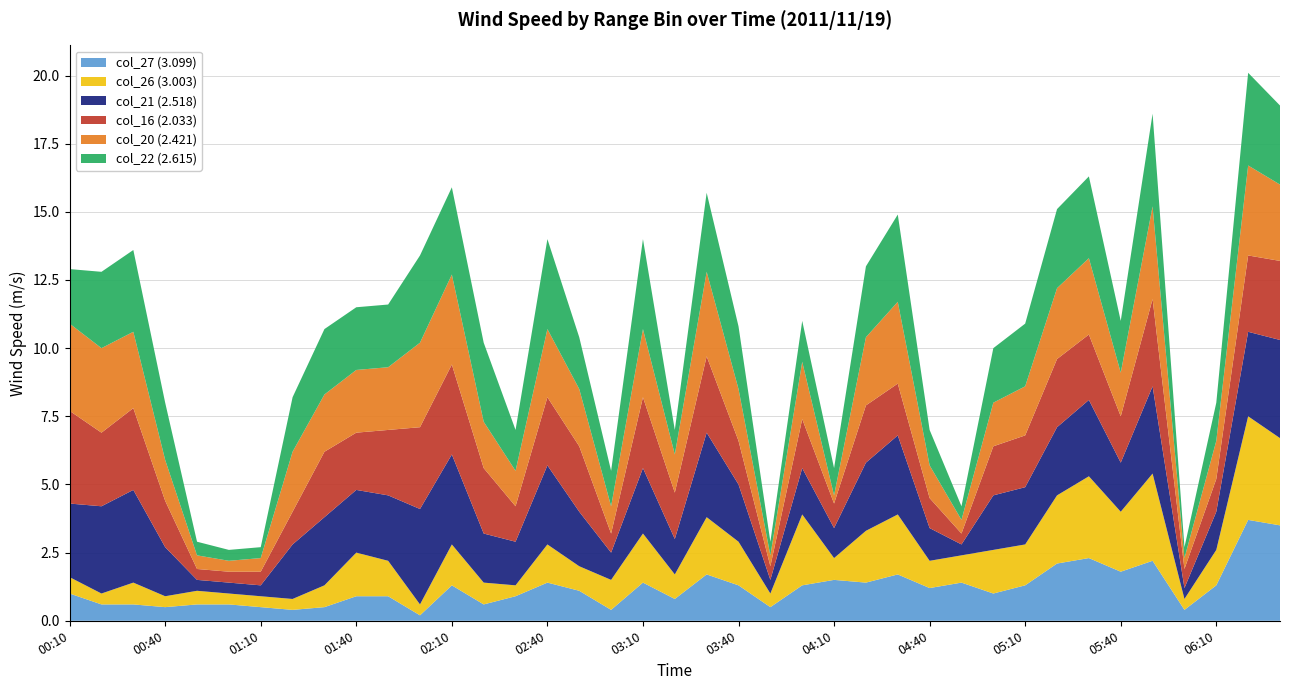

Reading left to right, transcribe all the data shown in this chart.

col_16 (2.033): 3.4	2.7	3.0	1.7	0.4	0.4	0.5	1.2	2.4	2.1	2.4	3.0	3.3	2.4	1.3	2.5	2.4	0.7	2.6	1.7	2.8	1.6	0.5	1.8	0.9	2.1	1.9	1.1	0.4	1.8	1.9	2.5	2.4	1.7	3.2	0.7	1.2	2.8	2.9
col_21 (2.518): 2.7	3.2	3.4	1.8	0.4	0.4	0.4	2.0	2.5	2.3	2.4	3.5	3.3	1.8	1.6	2.9	2.0	1.0	2.4	1.3	3.1	2.1	0.5	1.7	1.1	2.5	2.9	1.2	0.4	2.0	2.1	2.5	2.8	1.8	3.2	0.4	1.4	3.1	3.6
col_26 (3.003): 0.6	0.4	0.8	0.4	0.5	0.4	0.4	0.4	0.8	1.6	1.3	0.4	1.5	0.8	0.4	1.4	0.9	1.1	1.8	0.9	2.1	1.6	0.5	2.6	0.8	1.9	2.2	1.0	1.0	1.6	1.5	2.5	3.0	2.2	3.2	0.4	1.3	3.8	3.2
col_27 (3.099): 1.0	0.6	0.6	0.5	0.6	0.6	0.5	0.4	0.5	0.9	0.9	0.2	1.3	0.6	0.9	1.4	1.1	0.4	1.4	0.8	1.7	1.3	0.5	1.3	1.5	1.4	1.7	1.2	1.4	1.0	1.3	2.1	2.3	1.8	2.2	0.4	1.3	3.7	3.5
col_20 (2.421): 3.2	3.1	2.8	1.5	0.5	0.4	0.5	2.2	2.1	2.3	2.3	3.1	3.3	1.7	1.3	2.5	2.1	1.0	2.5	1.4	3.1	1.9	0.4	2.1	0.3	2.5	3.0	1.2	0.5	1.6	1.8	2.6	2.8	1.6	3.4	0.4	1.4	3.3	2.8
col_22 (2.615): 2.0	2.8	3.0	2.1	0.5	0.4	0.4	2.0	2.4	2.3	2.3	3.2	3.2	2.9	1.5	3.3	1.9	1.3	3.3	0.9	2.9	2.3	0.5	1.5	1.0	2.6	3.2	1.3	0.5	2.0	2.3	2.9	3.0	1.9	3.4	0.4	1.4	3.4	2.9